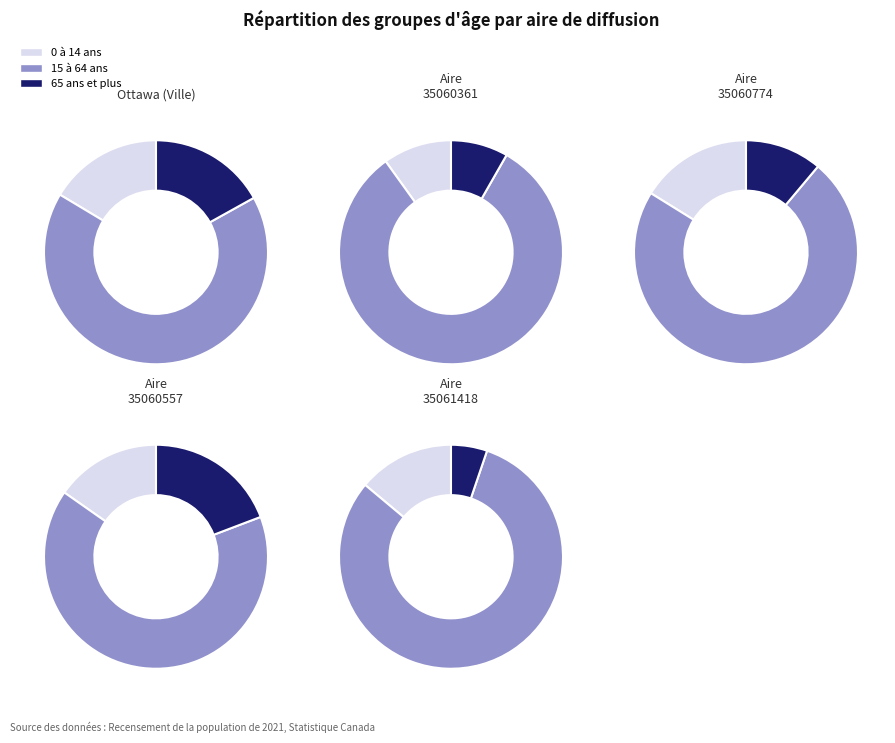

Is Ottawa (Ville) the majority of the pie?

Yes